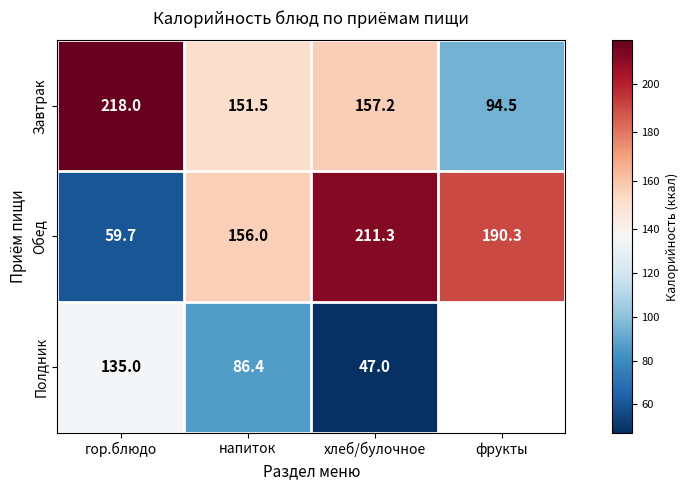

Which series changed the most between гор.блюдо and хлеб/булочное?

Обед